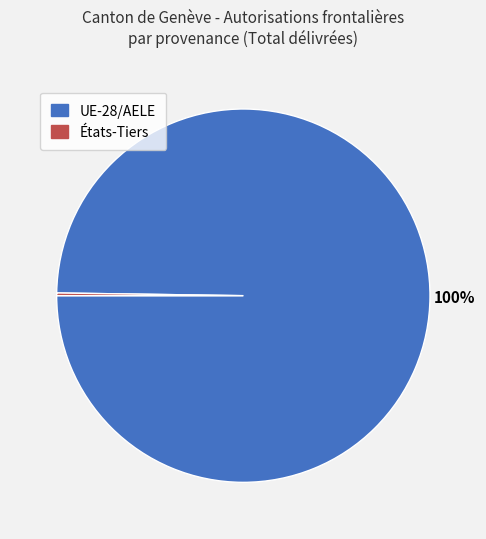

To the nearest percent, what is the difference between the largest and smallest slice percentages?

100%